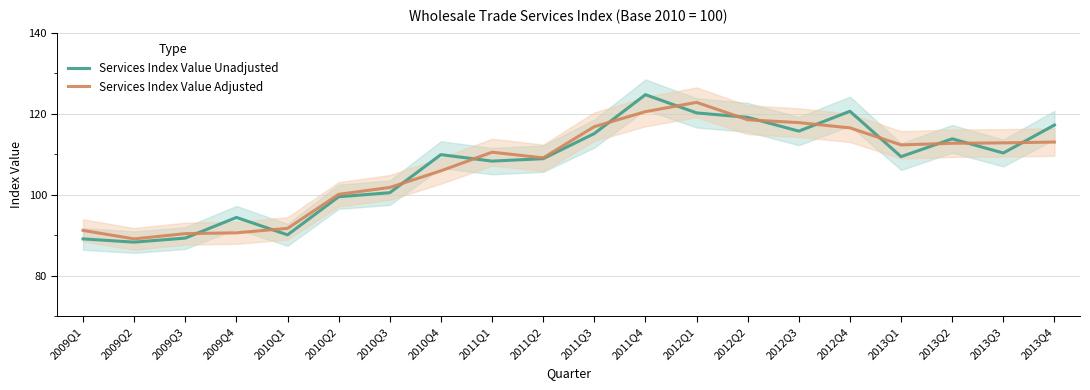

Is it true that Services Index Value Unadjusted equals 117.9 at 2009Q2?

False